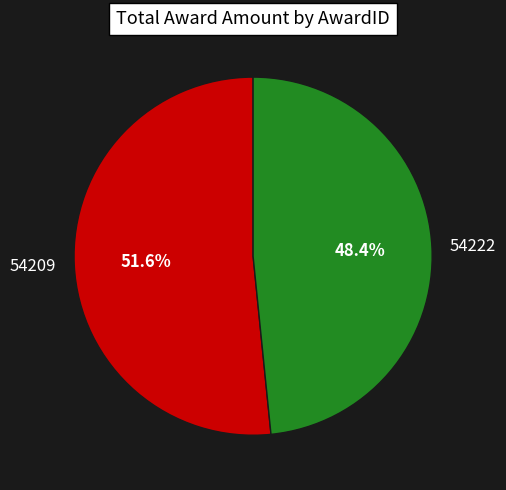

How many slices are in this pie chart?

2